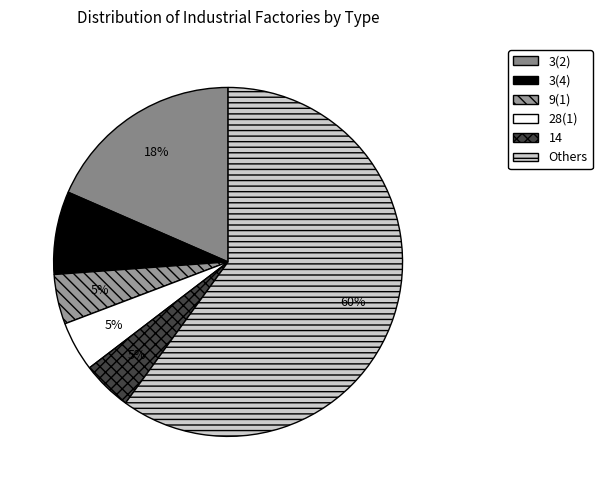

True or false: 3(2) accounts for 38% of the total.

False